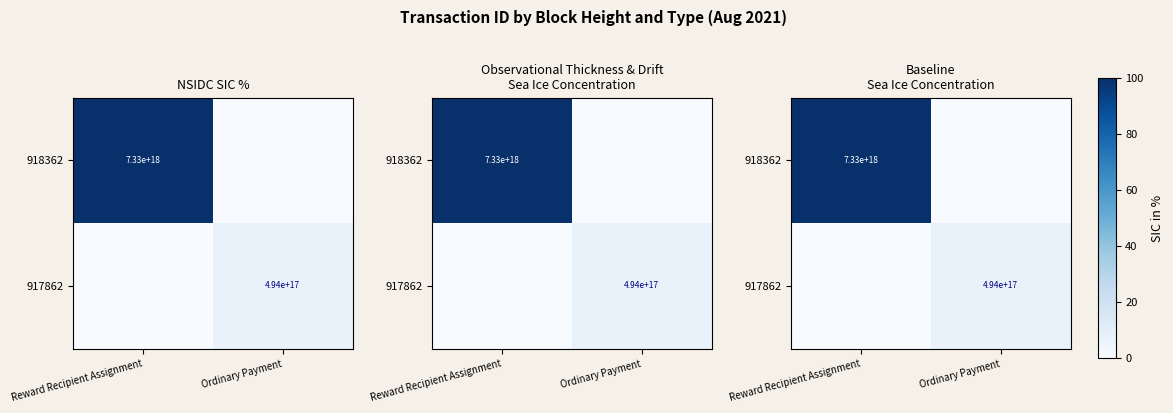

How many positive values does the 918362 series have?

1